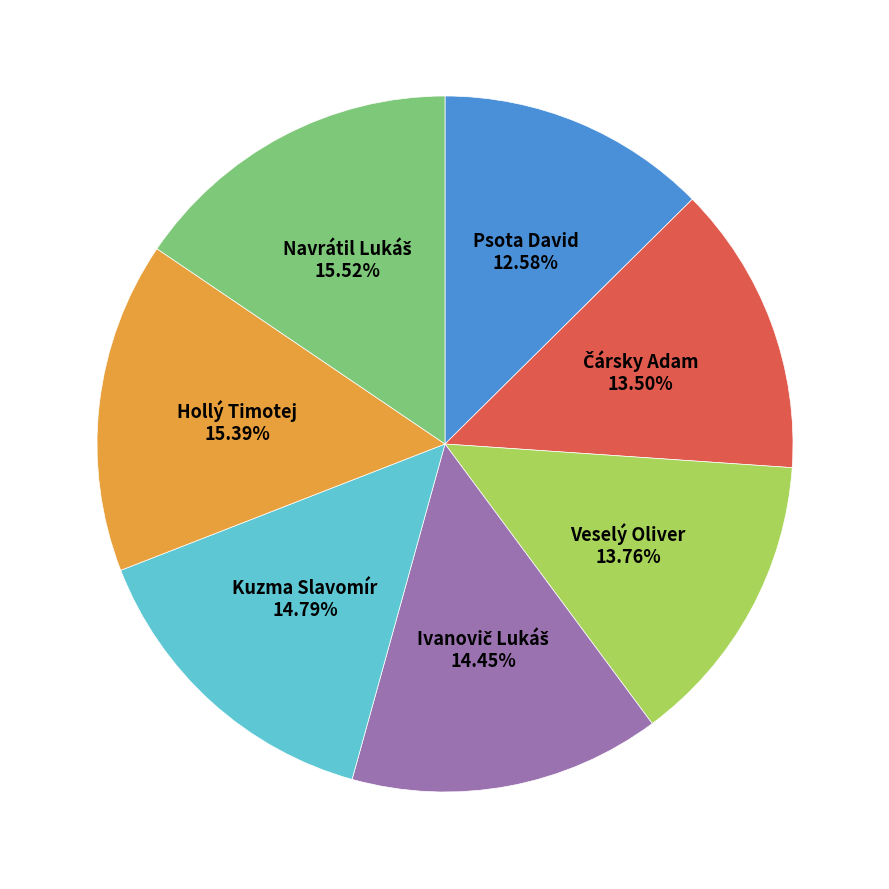

Is there a majority slice in this chart?

No